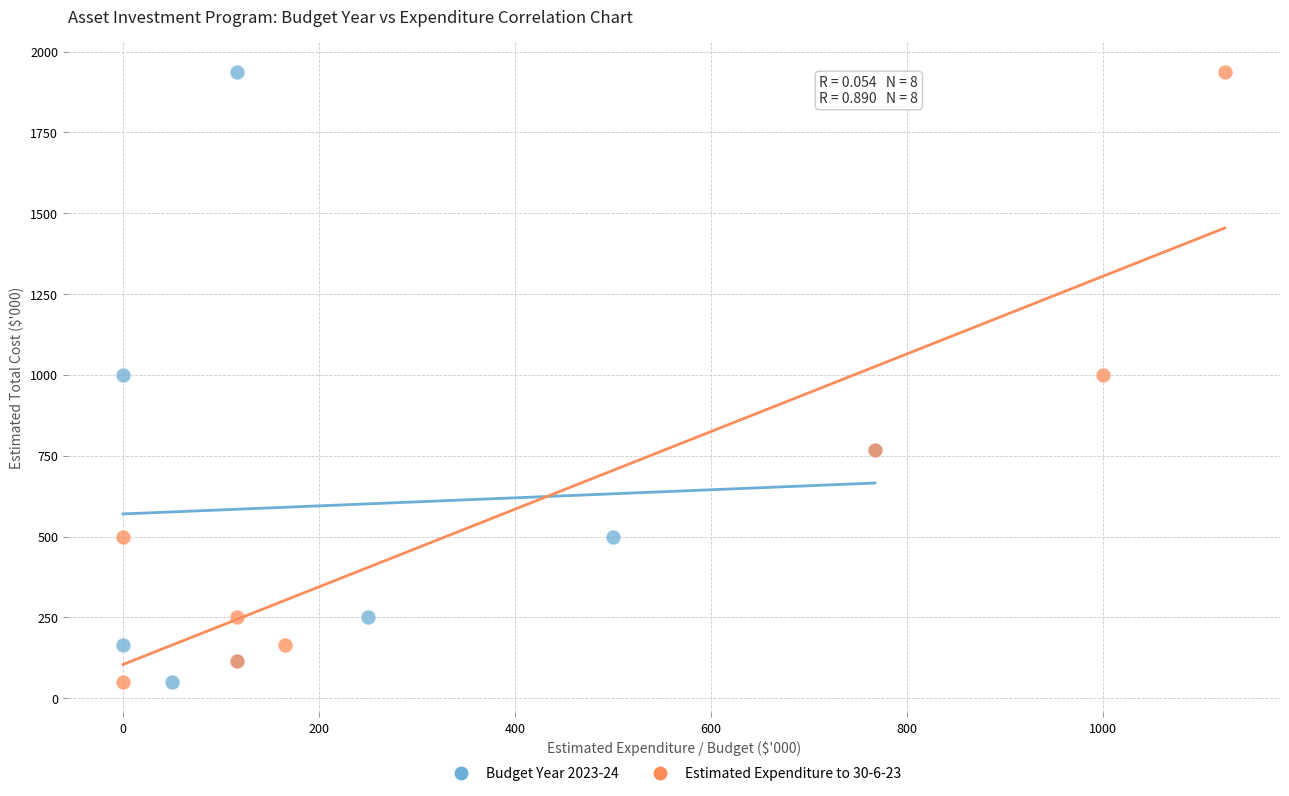

What are all the series names shown in the legend?

Budget Year 2023-24, Estimated Expenditure to 30-6-23